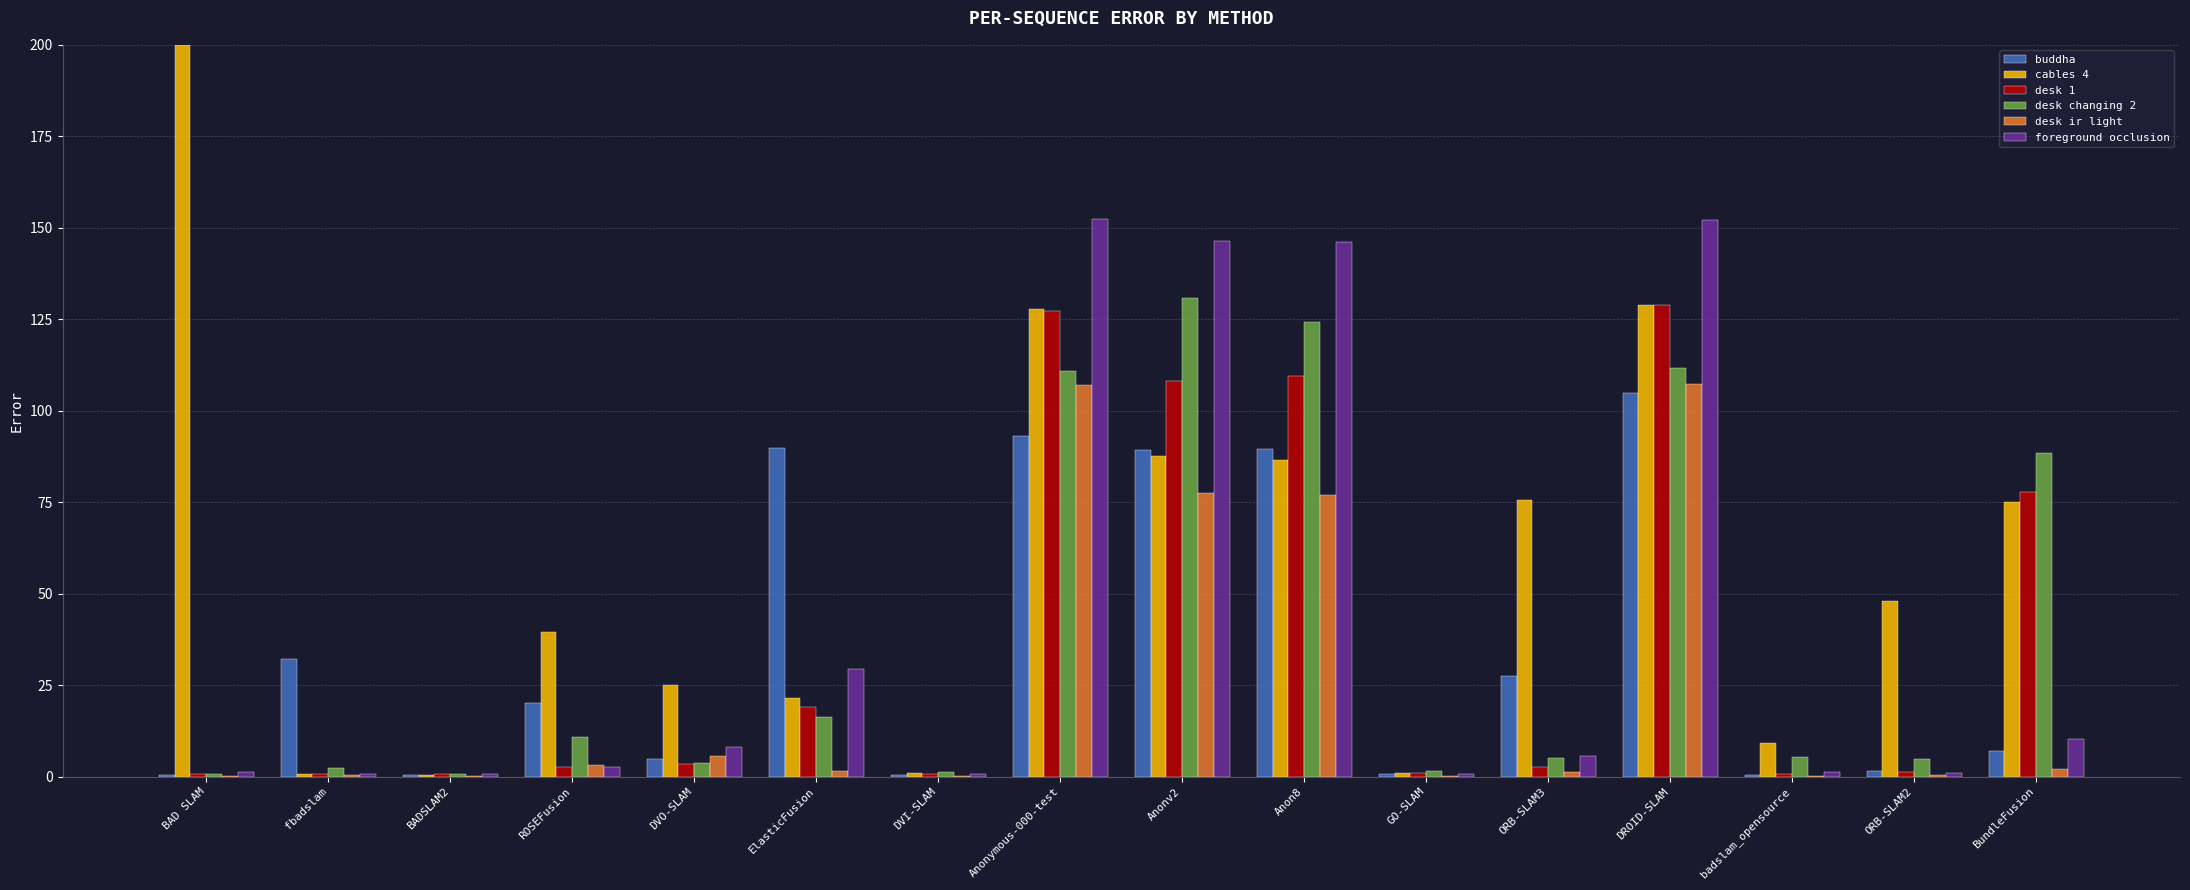

What is the total value across all series at DVI-SLAM?

4.2